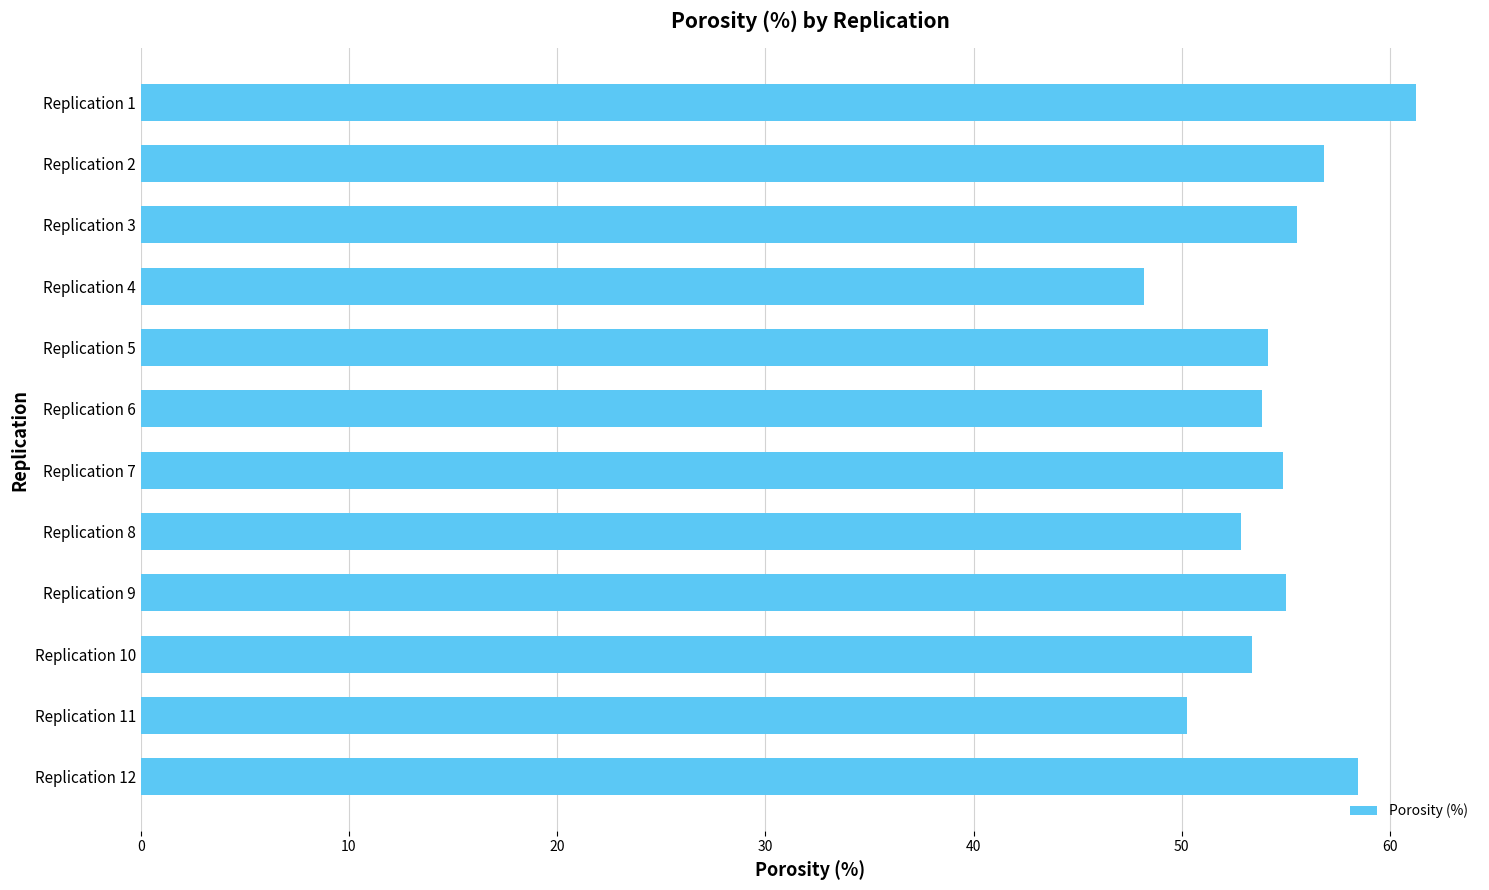

What is the value of the 8th bar from the top?

52.8